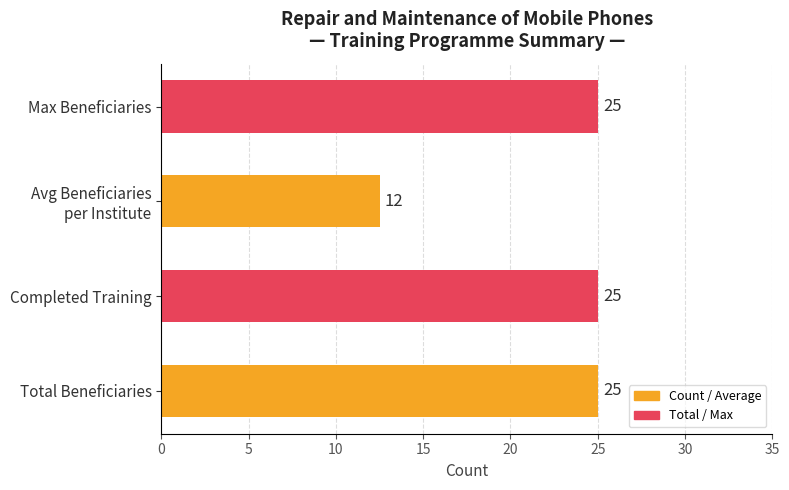

Are the bars horizontal?

Yes